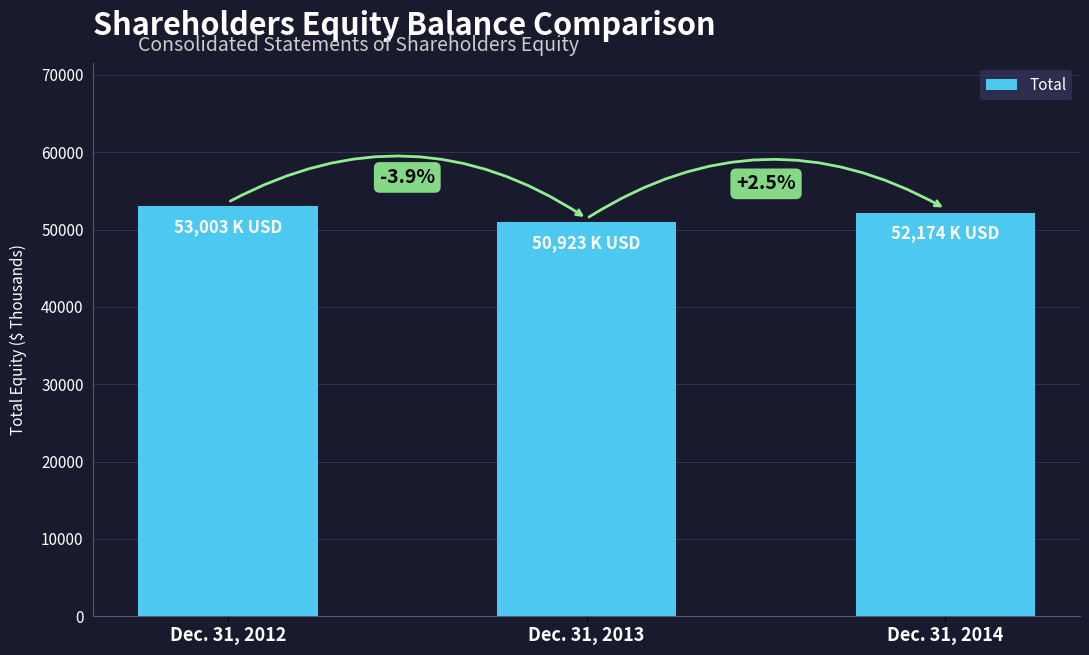

What is the sum of all values?

156100